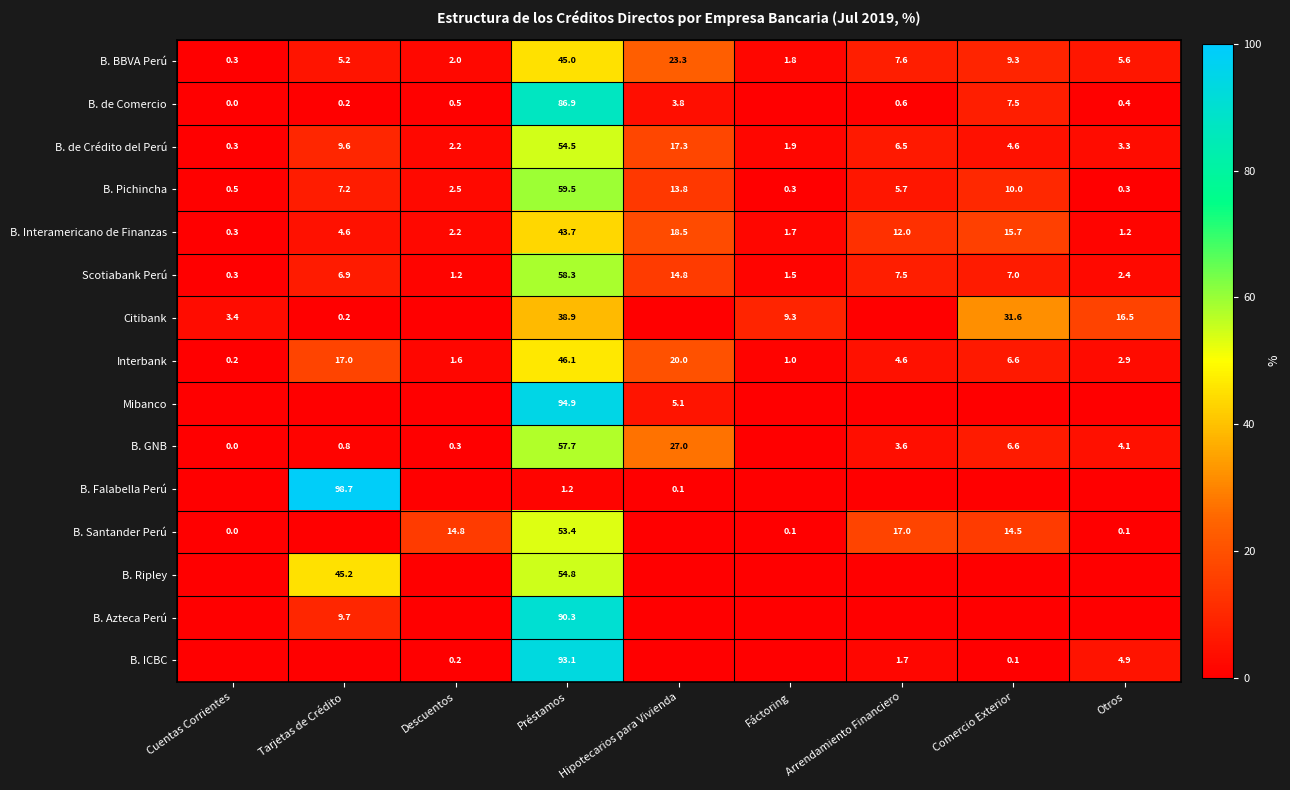

The value of B. Interamericano de Finanzas at Cuentas Corrientes is 0.3. True or false?

True